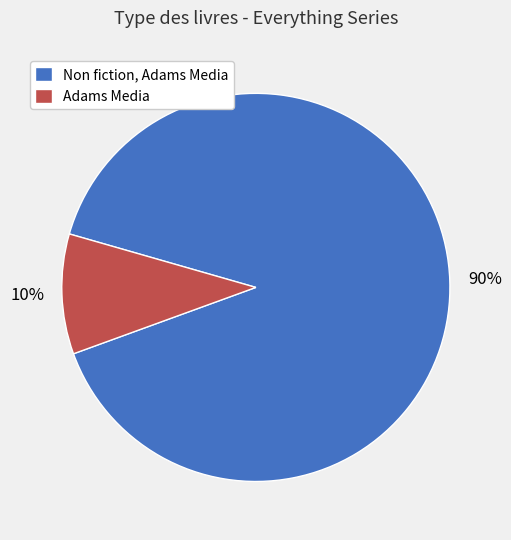

How many slices are in this pie chart?

2